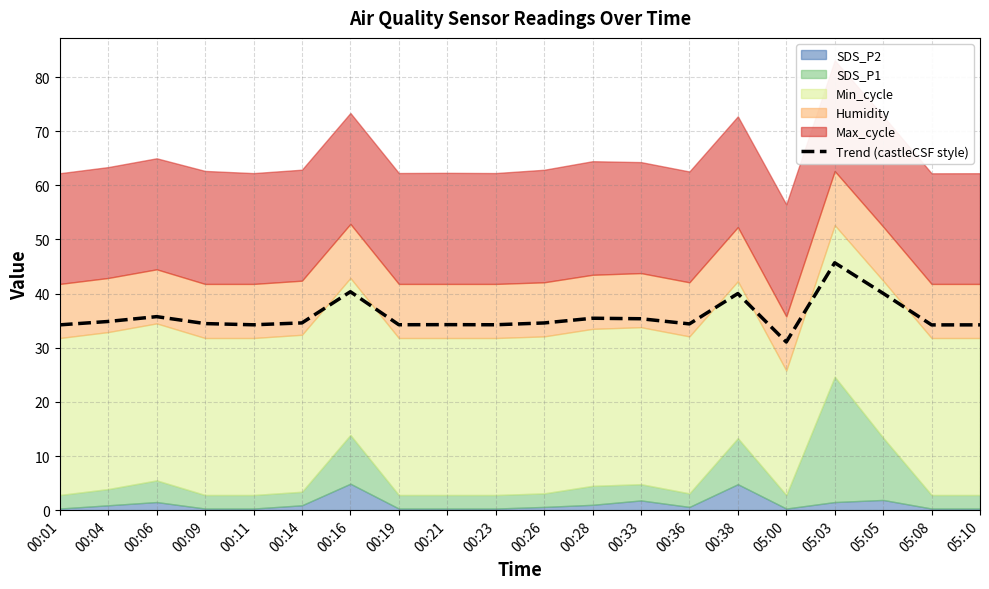

What is the label of the 5th point from the left?

00:11